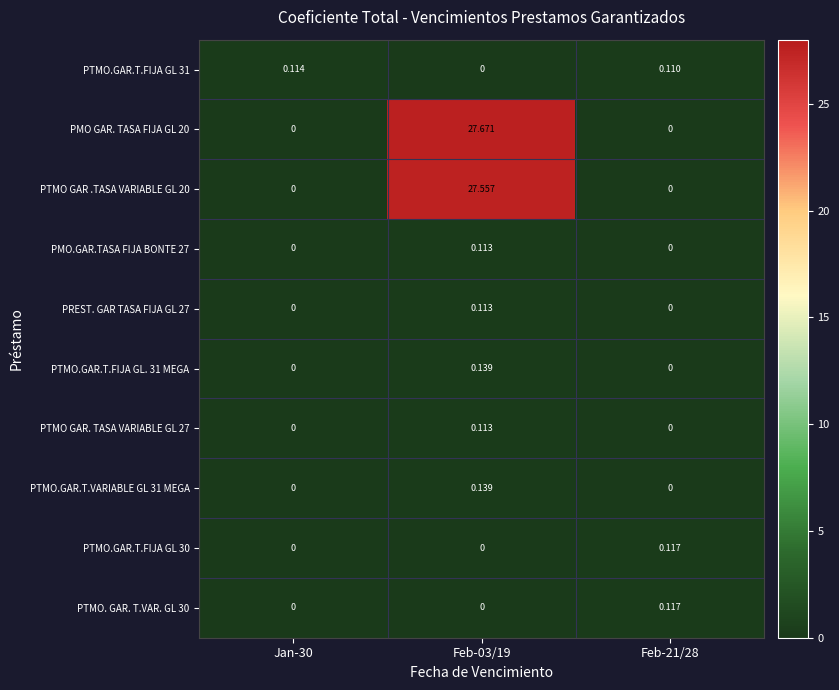

What is the spread (max minus min) of values at Feb-03/19?

27.7